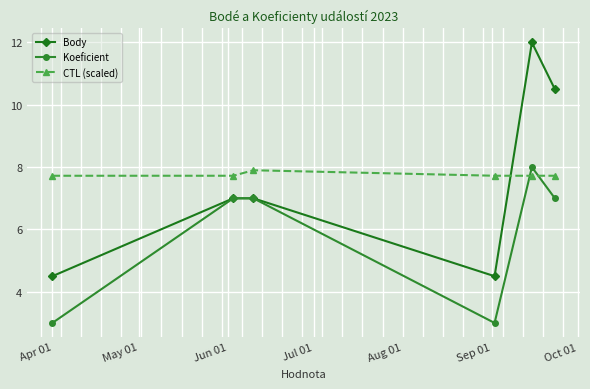

True or false: Koeficient and CTL (scaled) intersect in this chart.

True